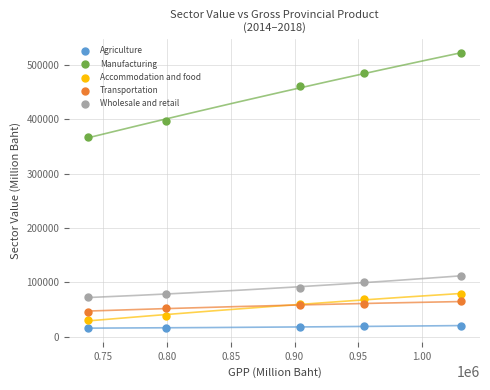

Which series has the widest spread of Y values?

Manufacturing